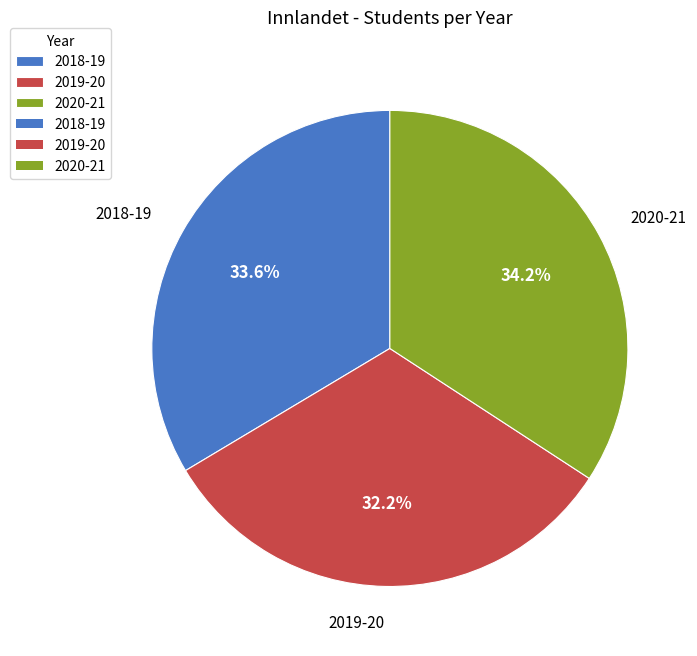

Which has a higher value, 2018-19 or 2019-20?

2018-19